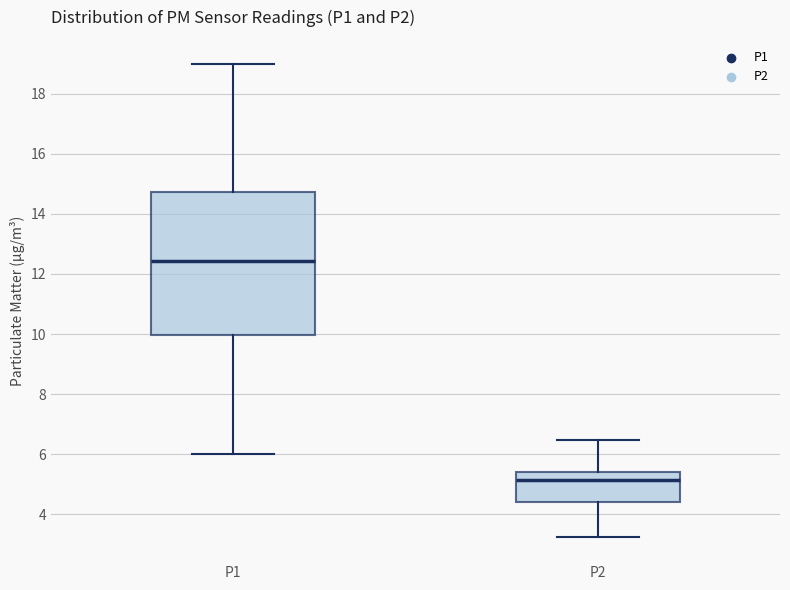

Where does the upper whisker of the box for P2 end on the y-axis? The values are not printed on the chart, so give them approximately, as read against the axis.

6.4